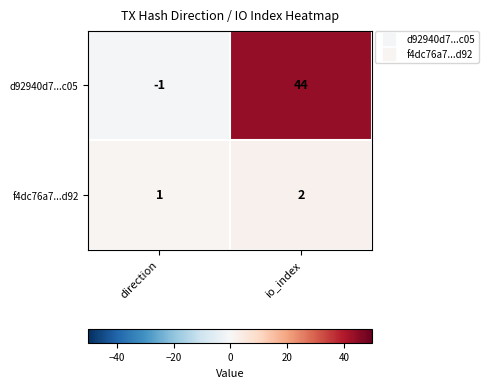

At which label is d92940d7...c05 closest to 21?

direction